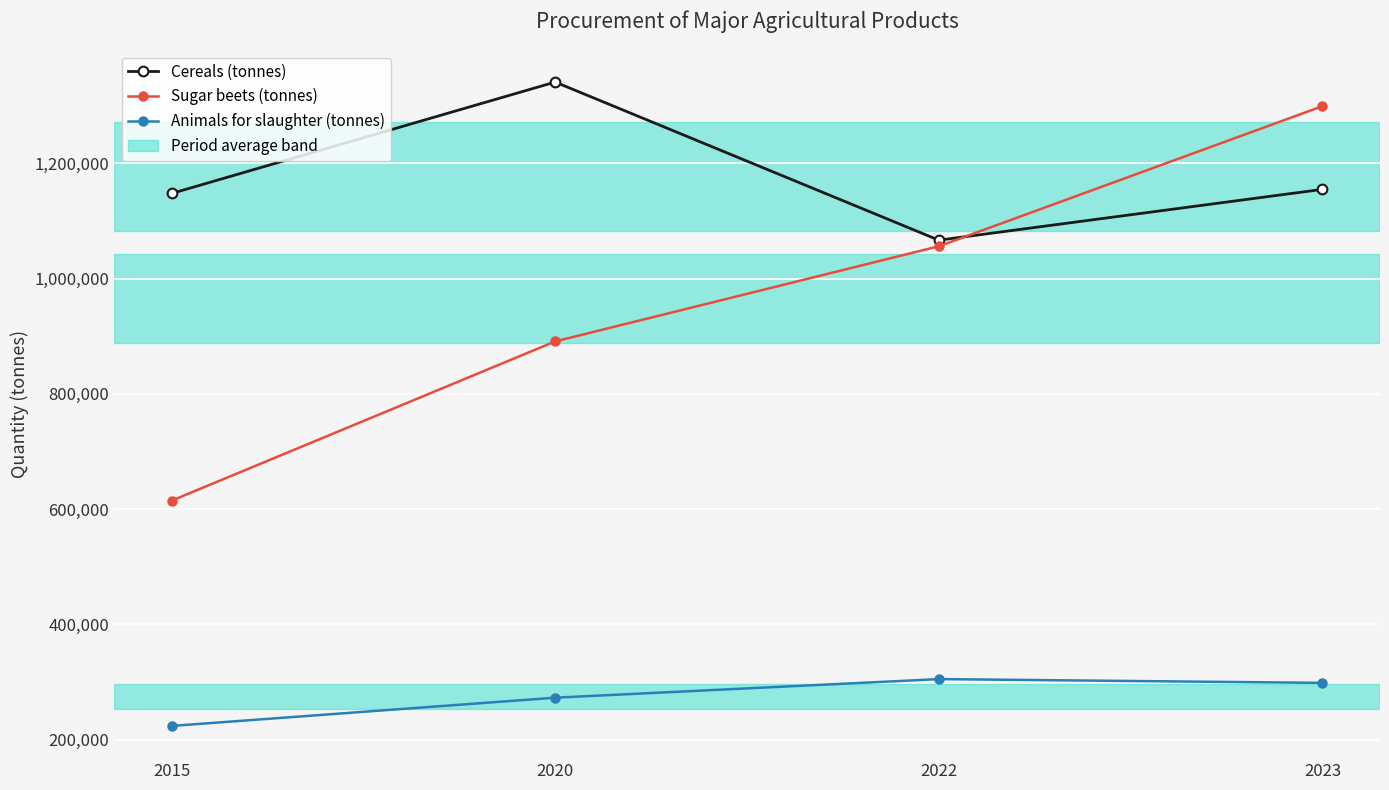

True or false: Cereals (tonnes) has more than 2 points higher than both neighbors.

False